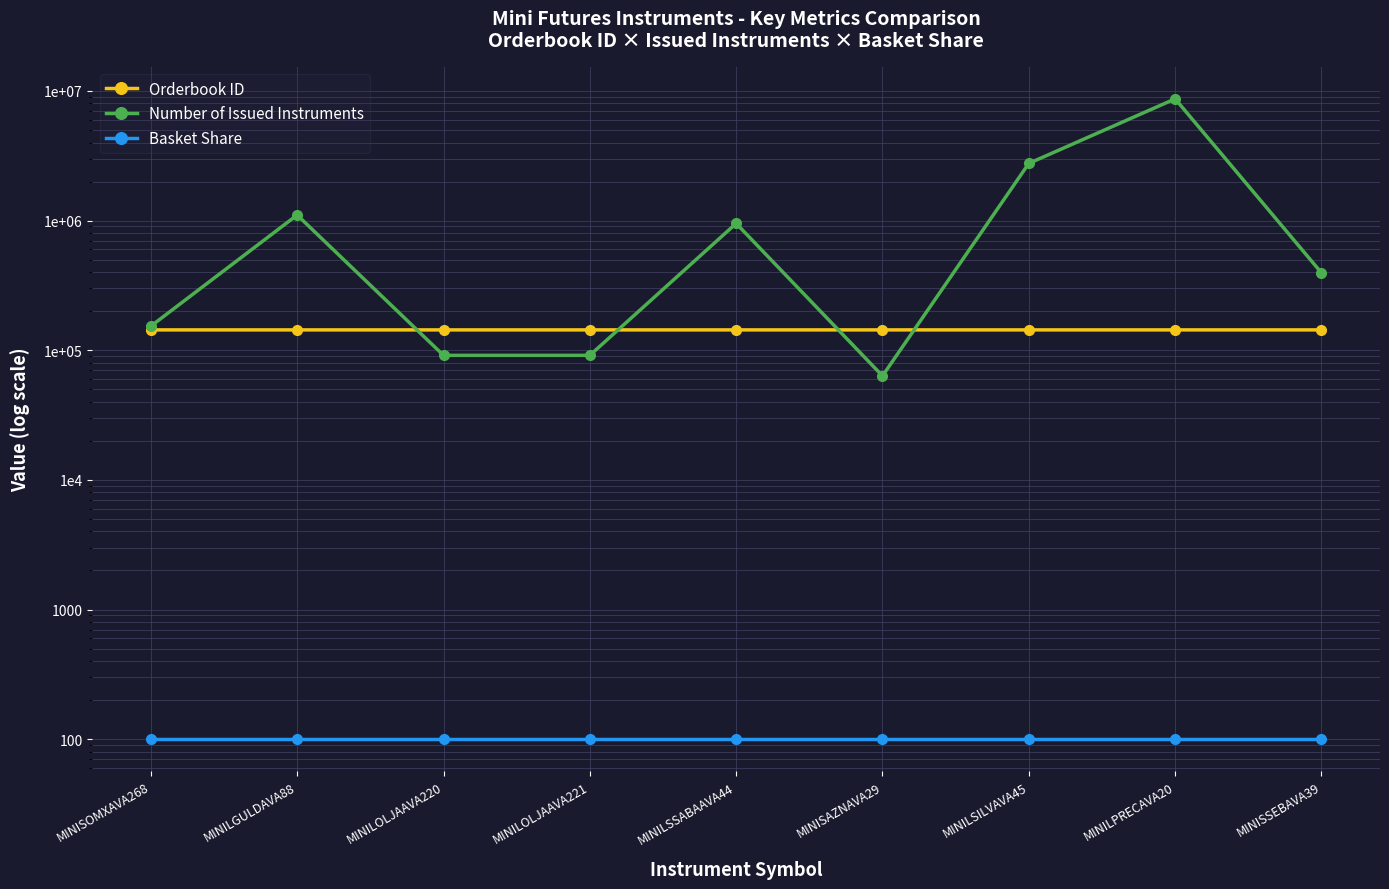

True or false: Number of Issued Instruments has a value of 141060 at MINILOLJAAVA220.

False